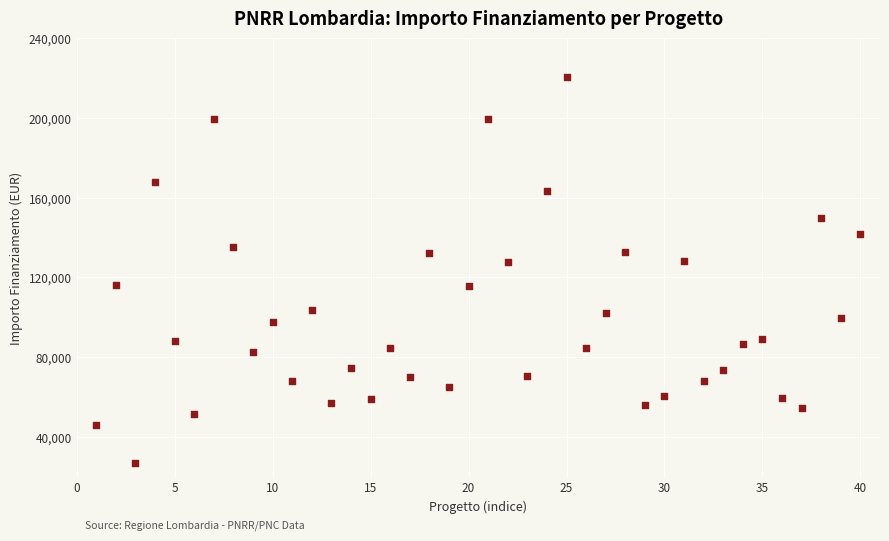

What is the range of Y values (max minus min)?

193933.1